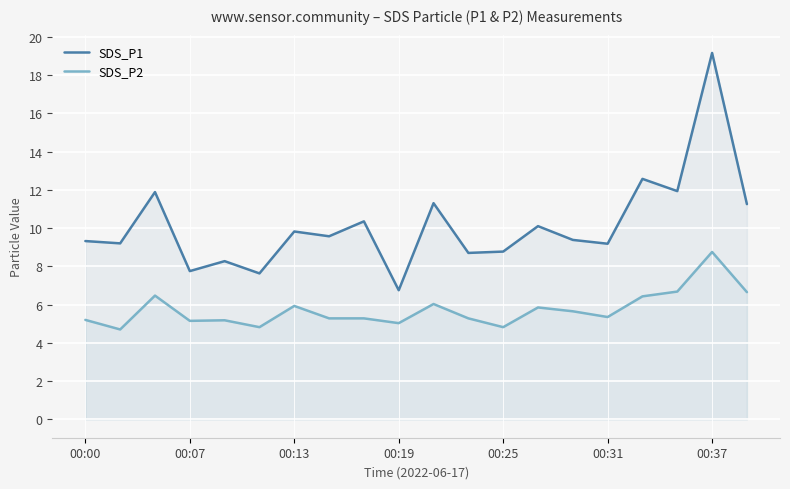

What is the difference between the highest and lowest values at 14?

3.7